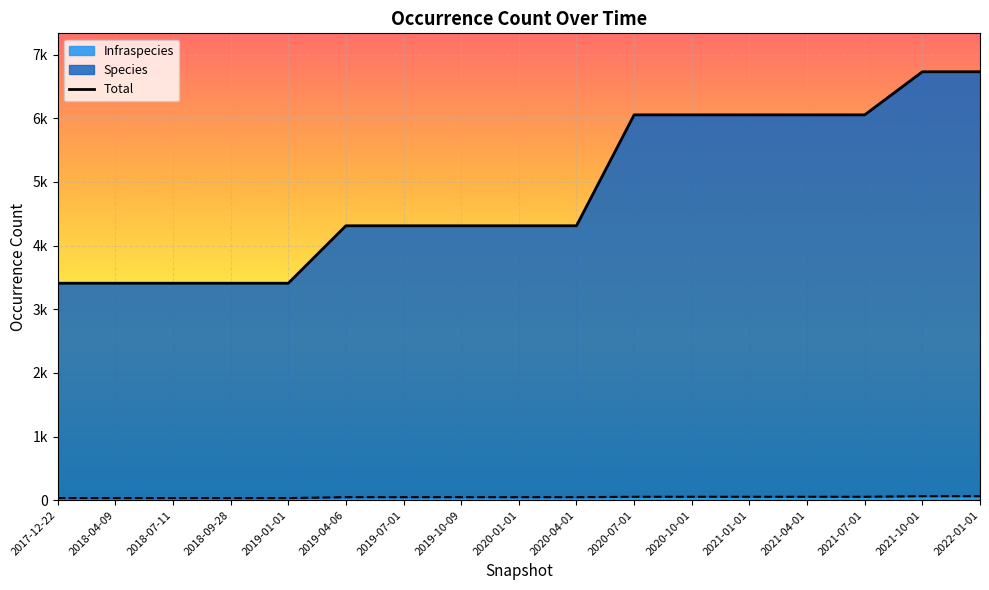

True or false: Infraspecies has more than 0 points higher than both neighbors.

False